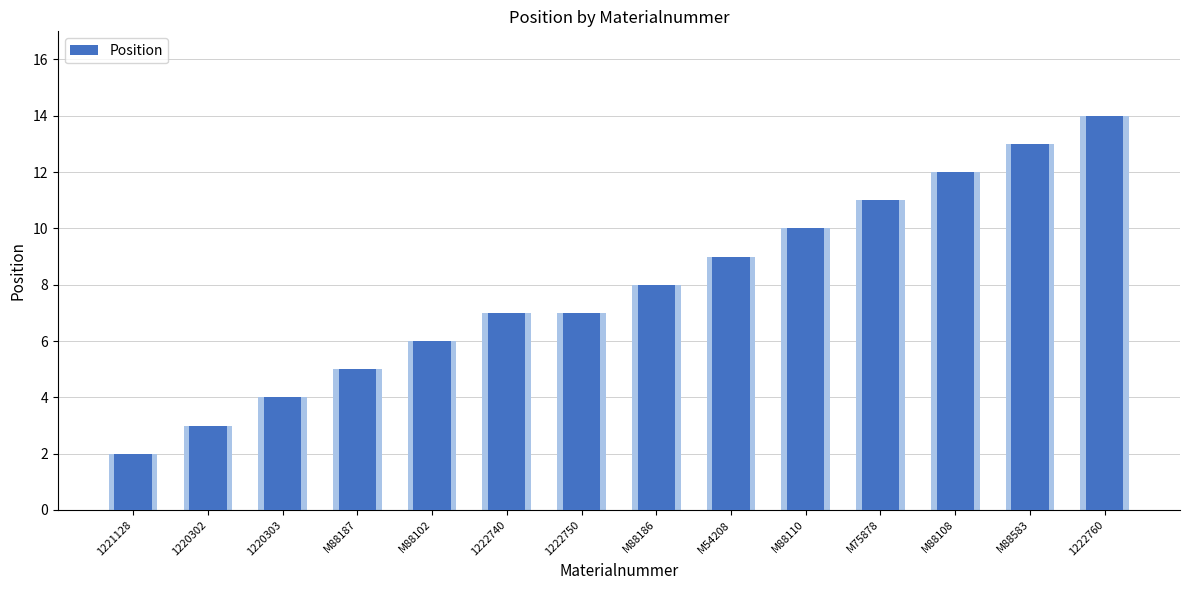

Reading left to right, what are all the values shown in this chart?

2	3	4	5	6	7	7	8	9	10	11	12	13	14